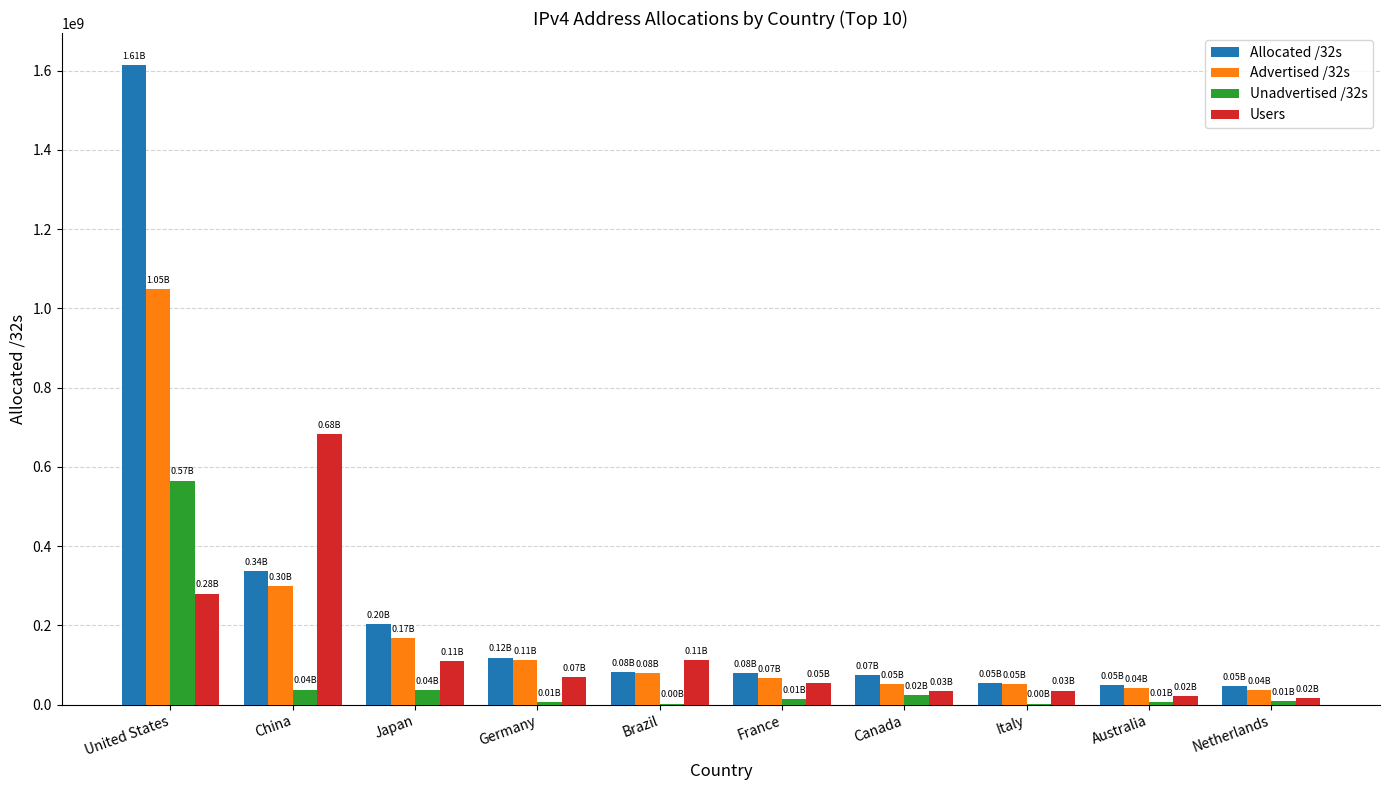

At which category is the sum across all series the highest?

United States